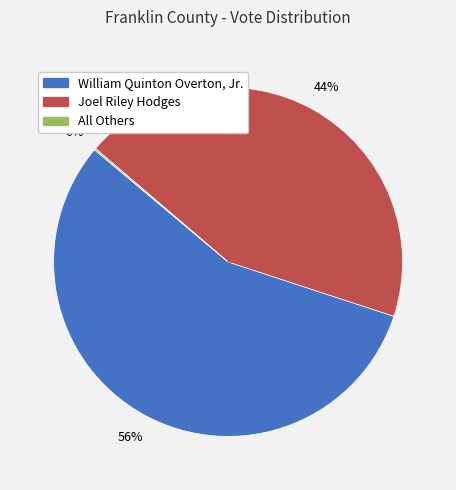

What is the majority slice?

William Quinton Overton, Jr.